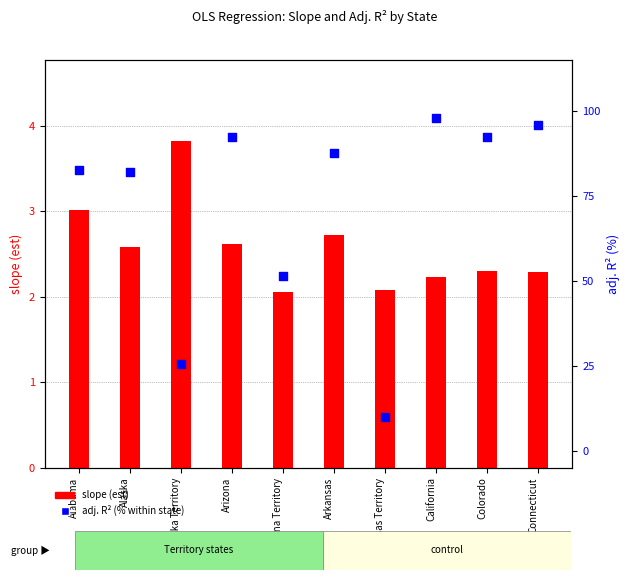

Is the value of adj. R² at Alaska Territory greater than the value of slope at Arkansas?

Yes